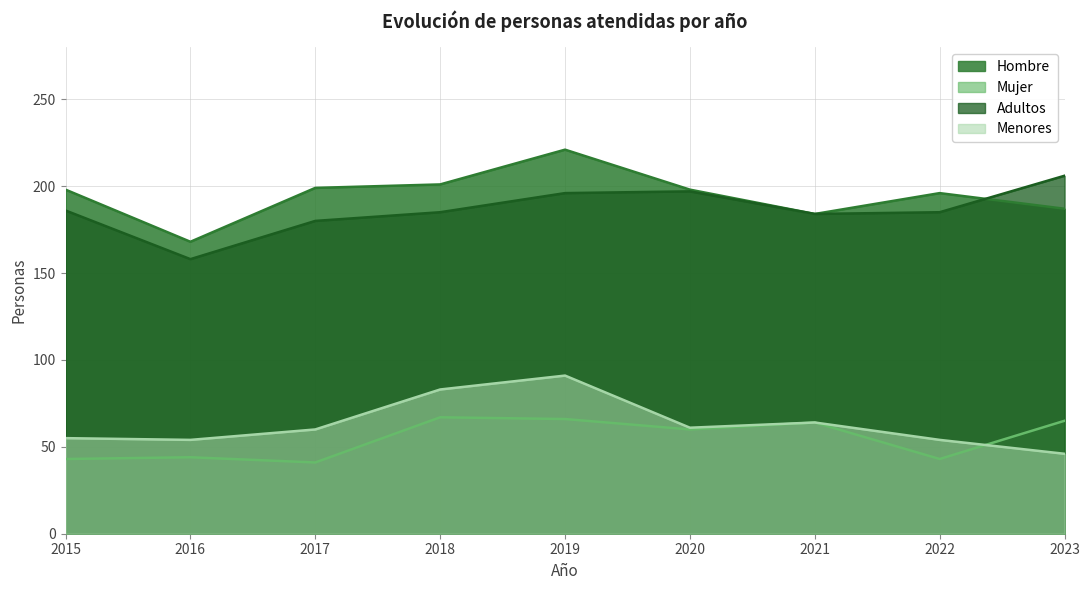

Which category has the highest value in the Adultos series?

2023